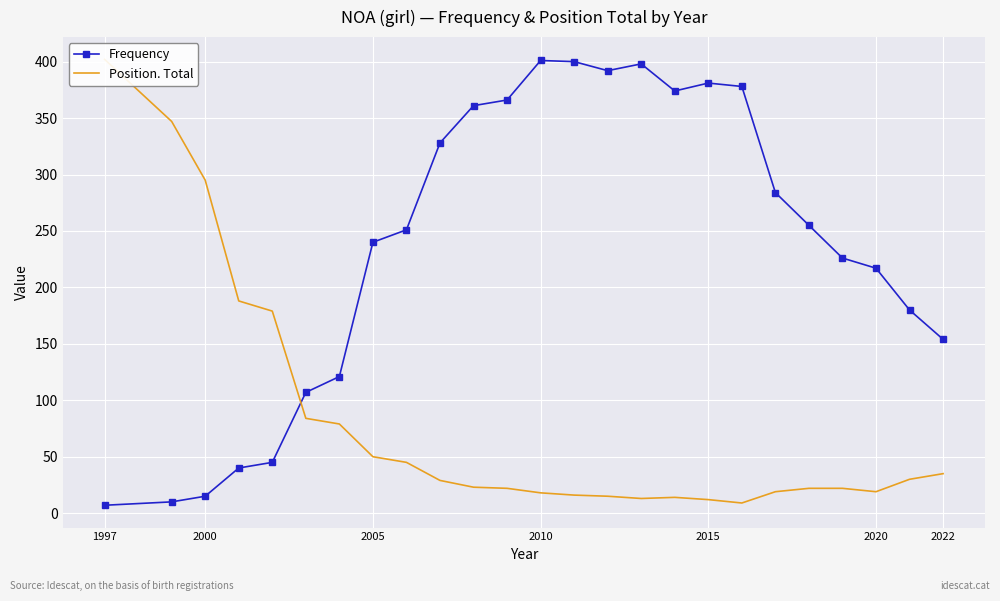

How many values in the Frequency series are below 251?

12